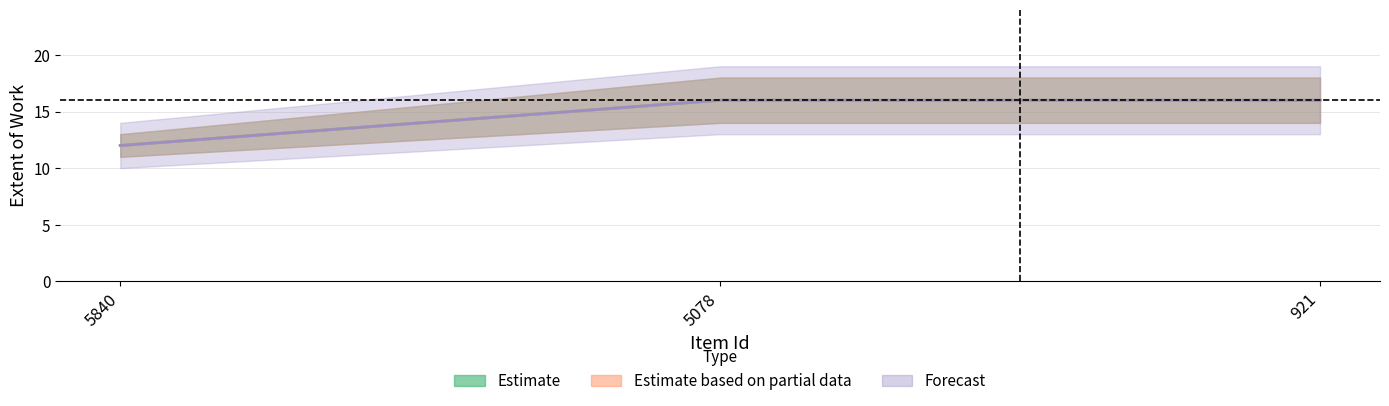

How many categories are shown in the chart?

3